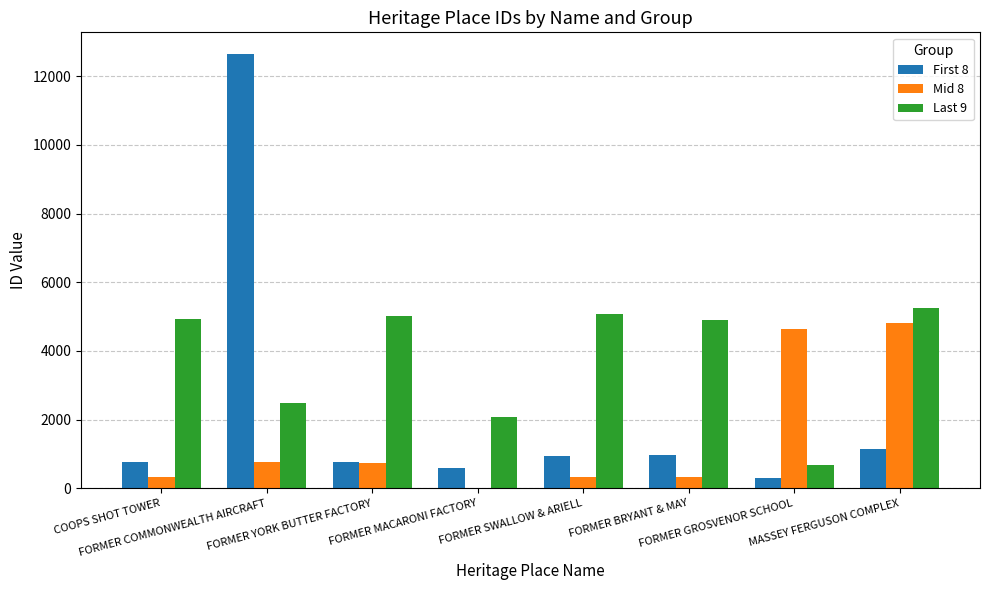

What is the greatest value displayed?

12650